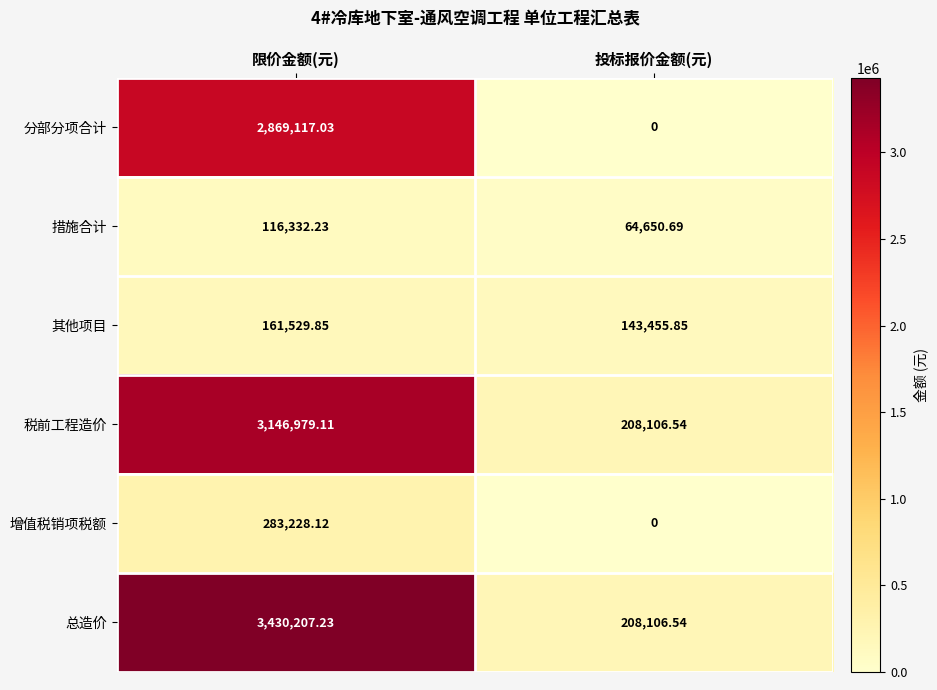

How many data points does each series have?

2